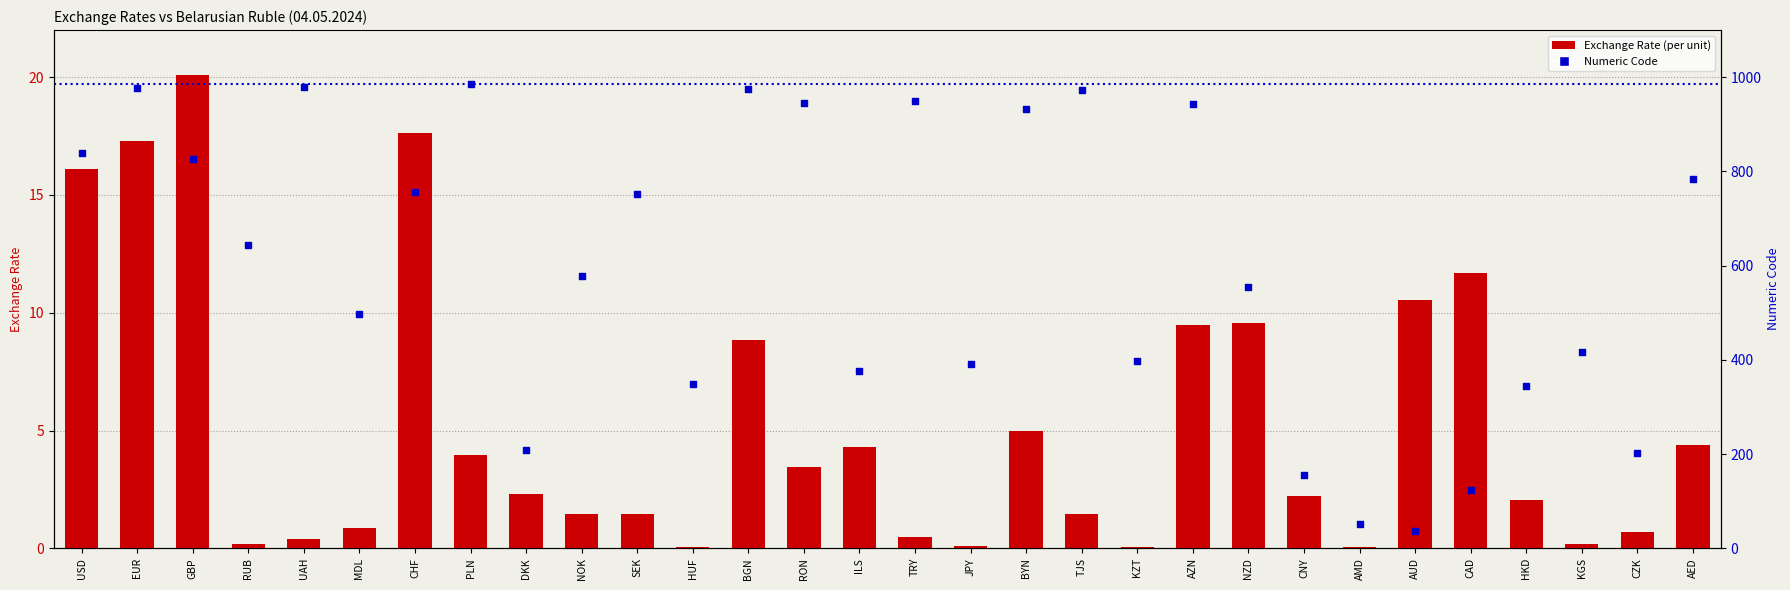

Which series has the largest total across all categories?

Numeric Code